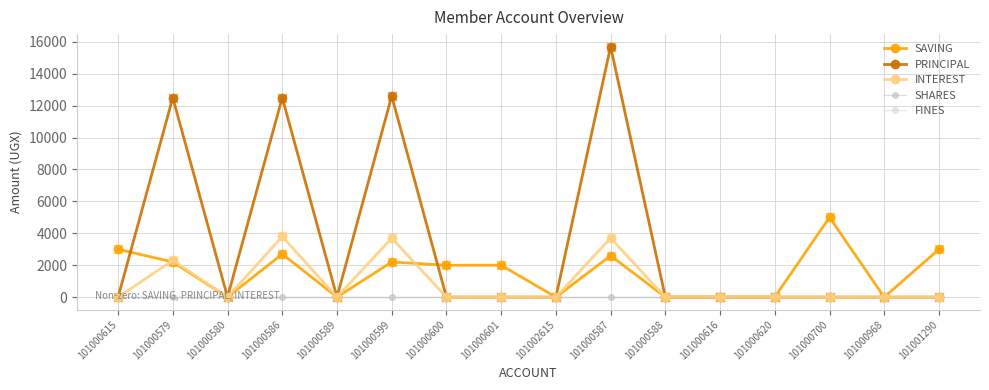

Is the value of PRINCIPAL at 101000616 greater than the value of FINES at 101000599?

No